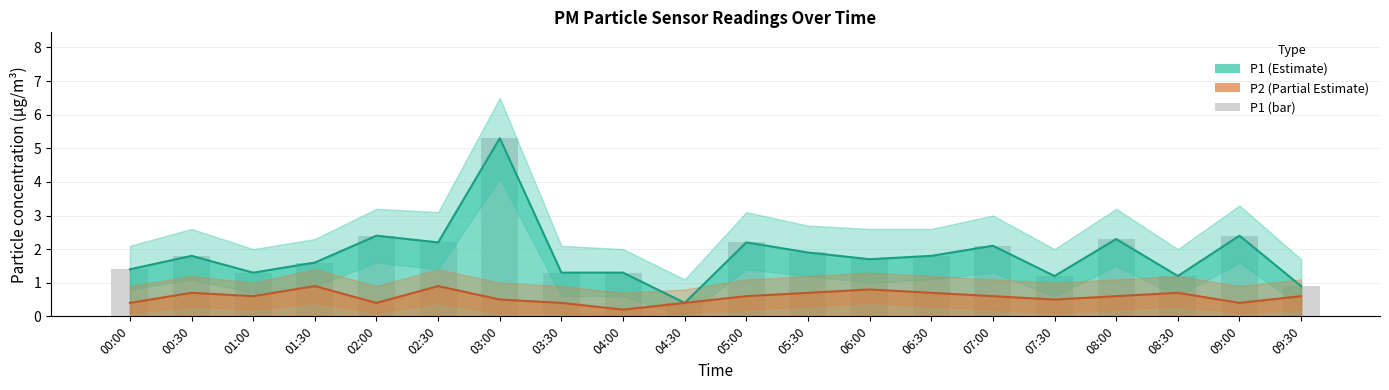

What is the label of the 13th bar from the right?

03:30